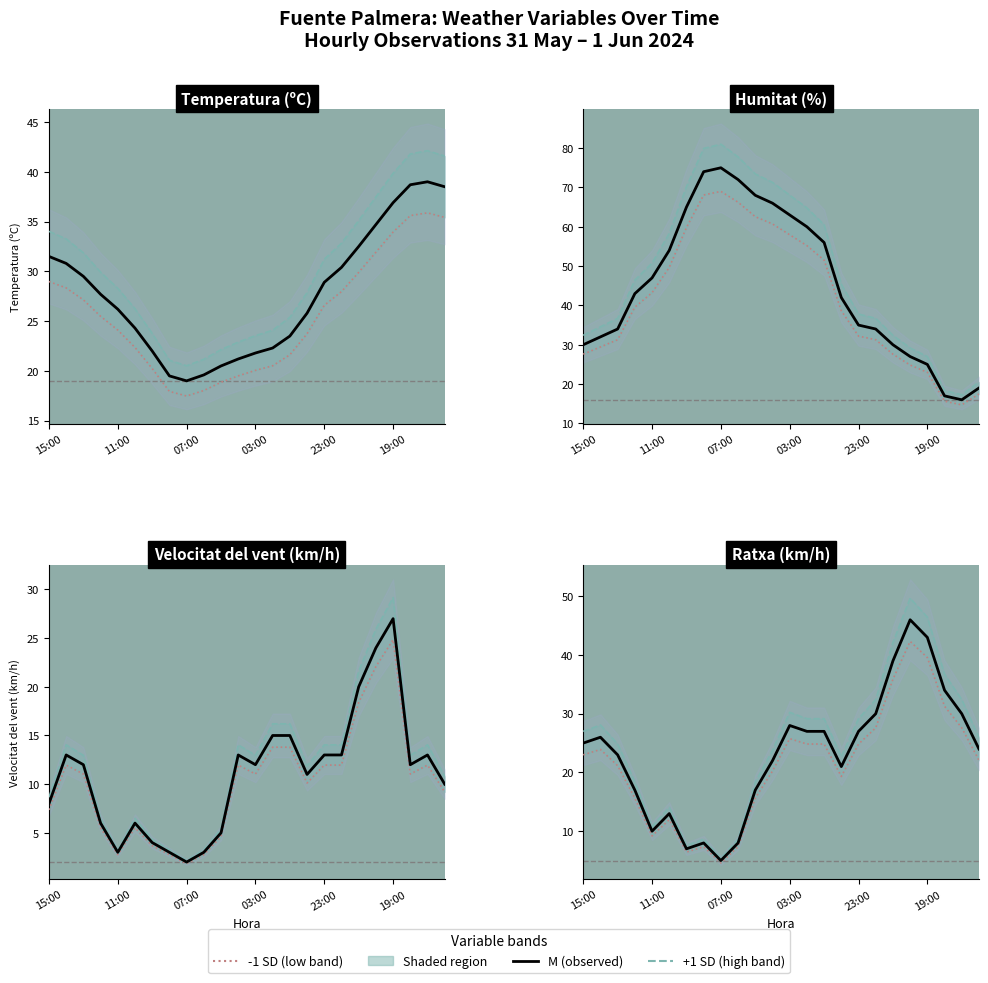

True or false: M has a value of 25.0 at 15:00.

True